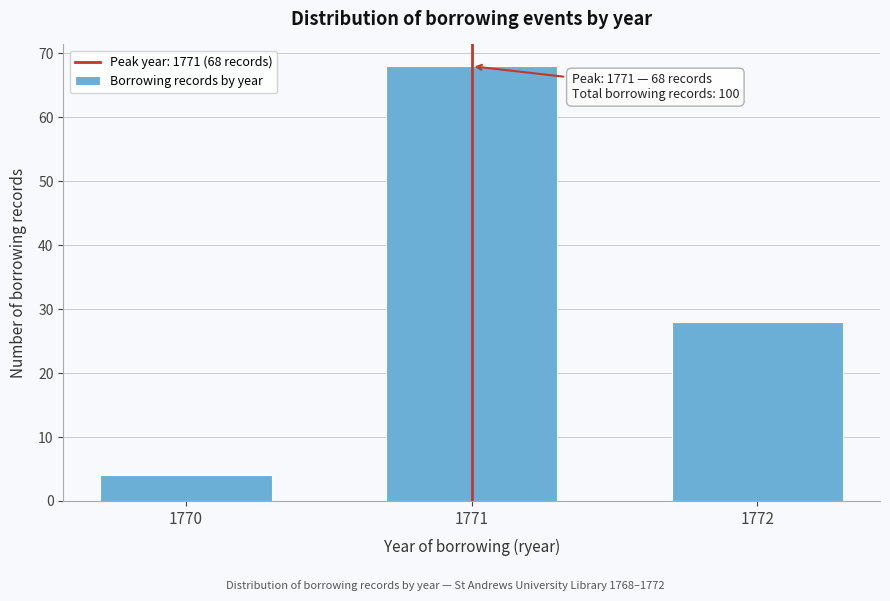

Reading left to right, what are all the values shown in this chart?

1770=4	1771=68	1772=28